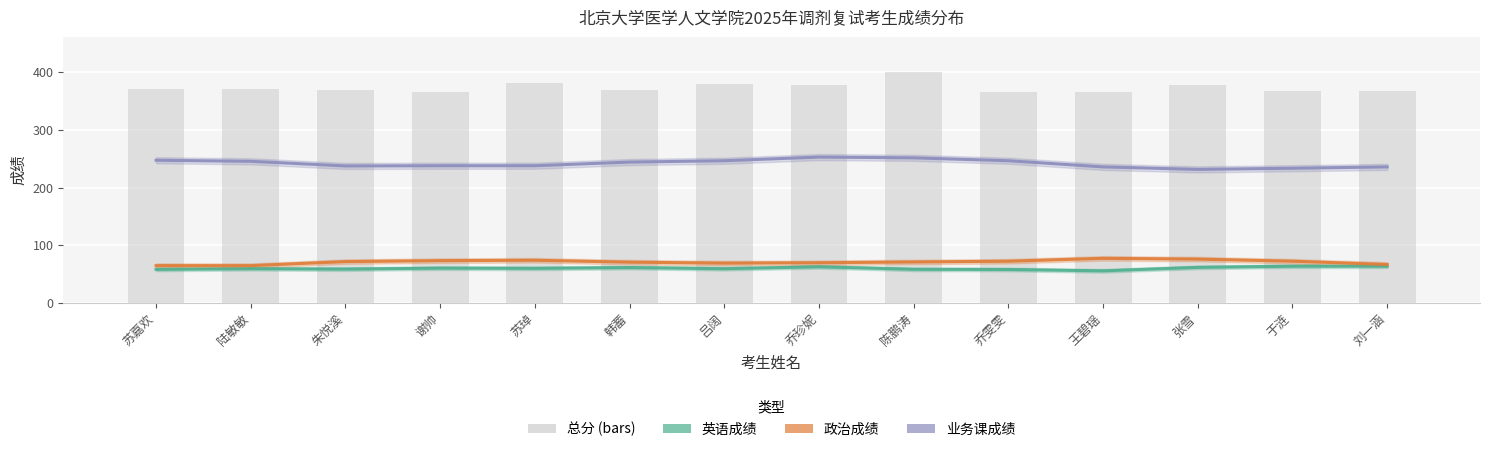

List the series in order of their peak value, highest first.

总分, 业务课成绩, 政治成绩, 英语成绩